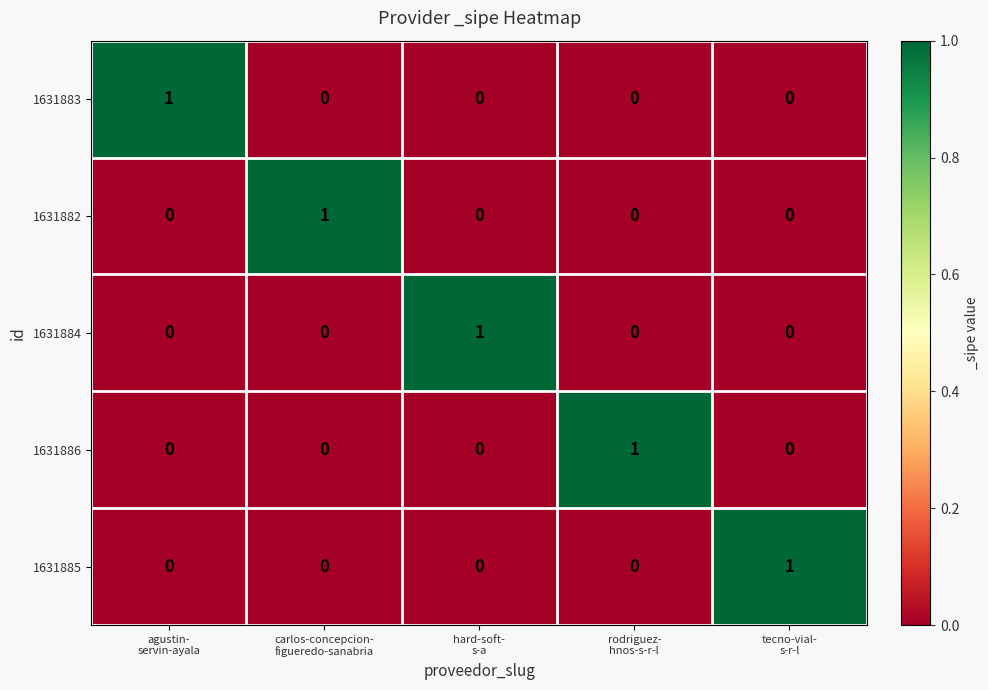

Count the 1631883 values in the range 0 to 1.

5